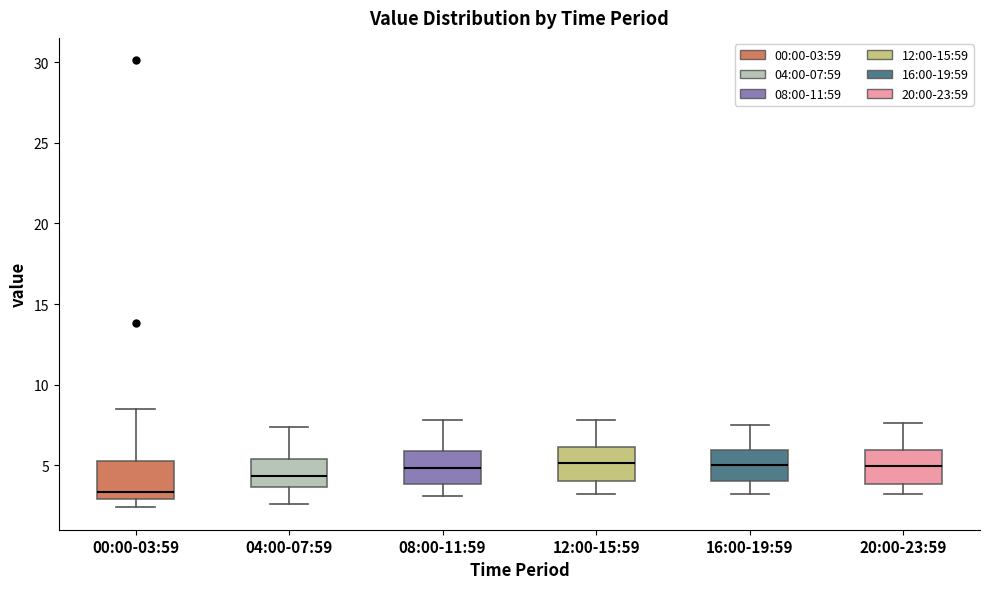

Reading left to right, transcribe this box plot: for each box, give where its median line is, the range the box spans, and where its two whiskers end, as read against the y-axis. The values are not printed on the chart, so give them approximately, as read against the axis.

00:00-03:59: median 3.5, box 3.0 to 5.5, whiskers 2.5 to 8.5
04:00-07:59: median 4.5, box 3.5 to 5.5, whiskers 2.5 to 7.5
08:00-11:59: median 5.0, box 4.0 to 6.0, whiskers 3.0 to 8.0
12:00-15:59: median 5.0, box 4.0 to 6.0, whiskers 3.0 to 8.0
16:00-19:59: median 5.0, box 4.0 to 6.0, whiskers 3.5 to 7.5
20:00-23:59: median 5.0, box 4.0 to 6.0, whiskers 3.0 to 7.5